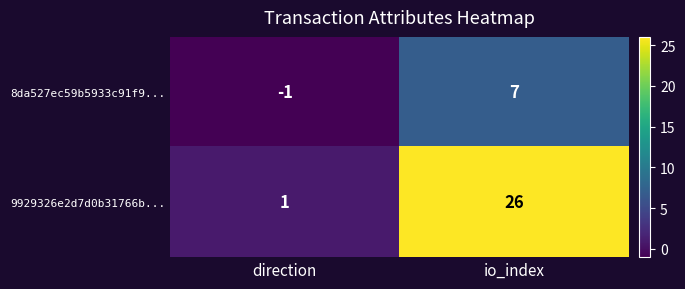

Which series changed the most between direction and io_index?

9929326e2d7d0b31766b...